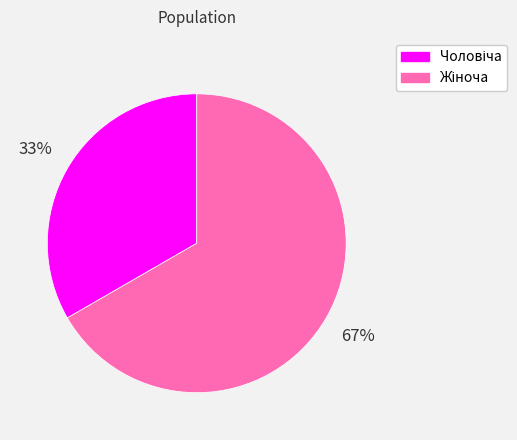

To the nearest percent, what is the average slice percentage?

50%